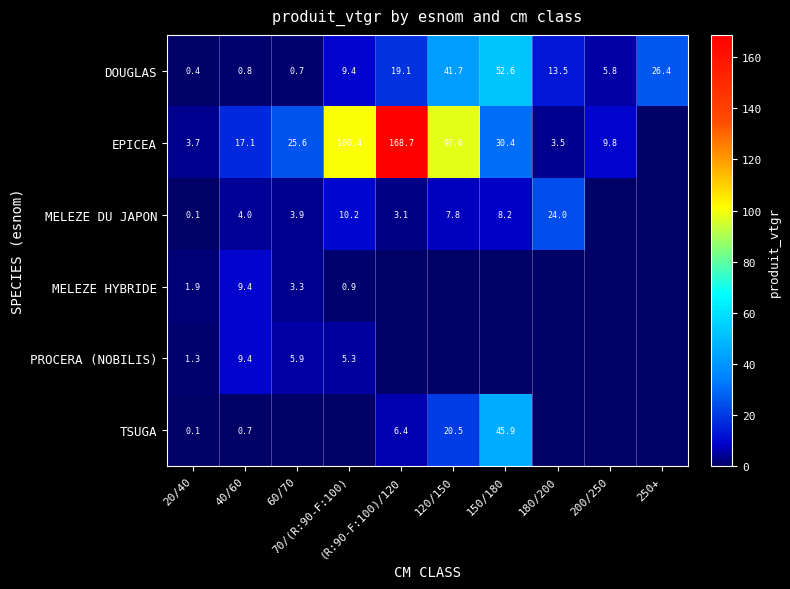

Between 40/60 and (R:90-F:100)/120, which series saw the biggest shift?

EPICEA